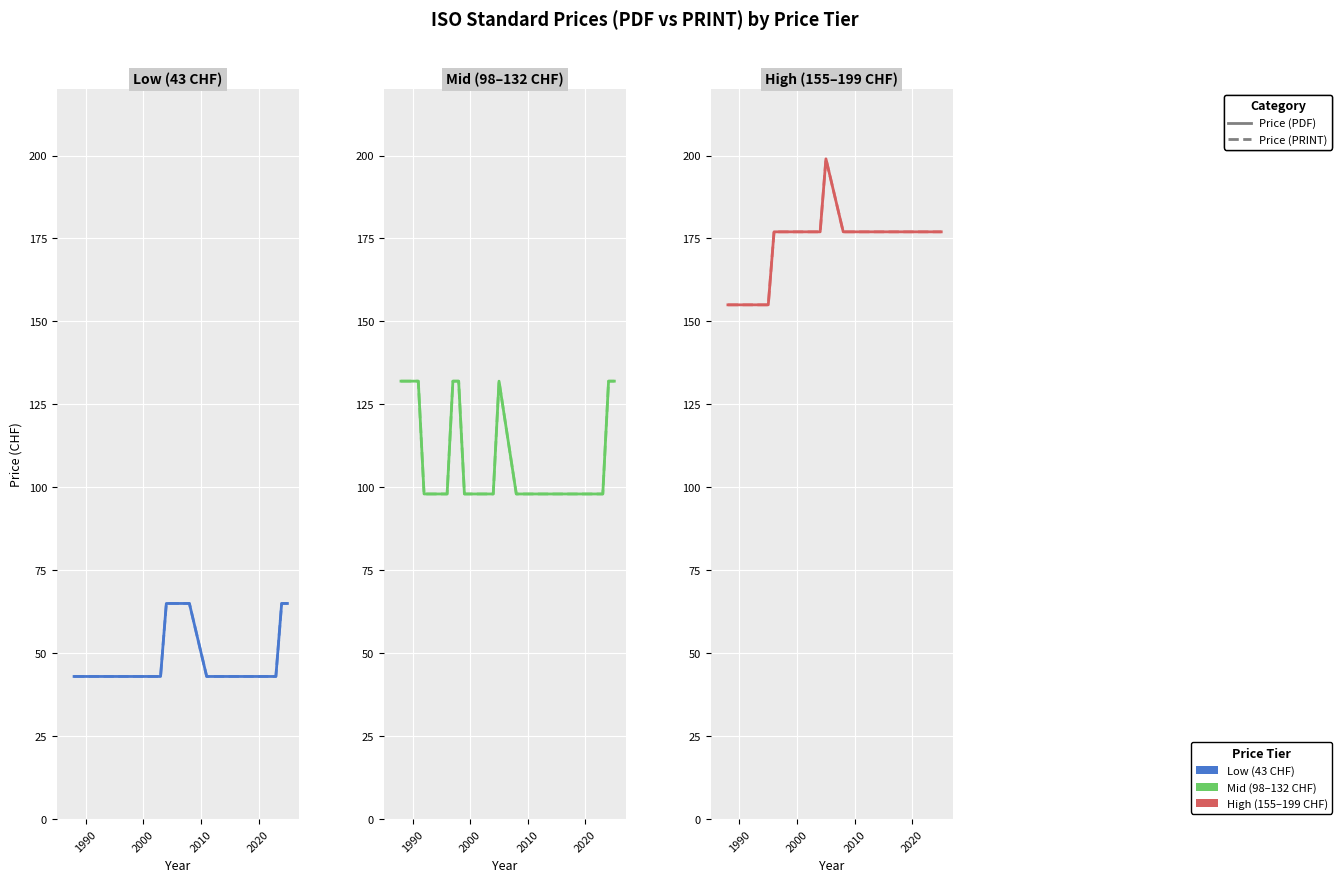

Which series has the widest spread of values?

Price (PDF)